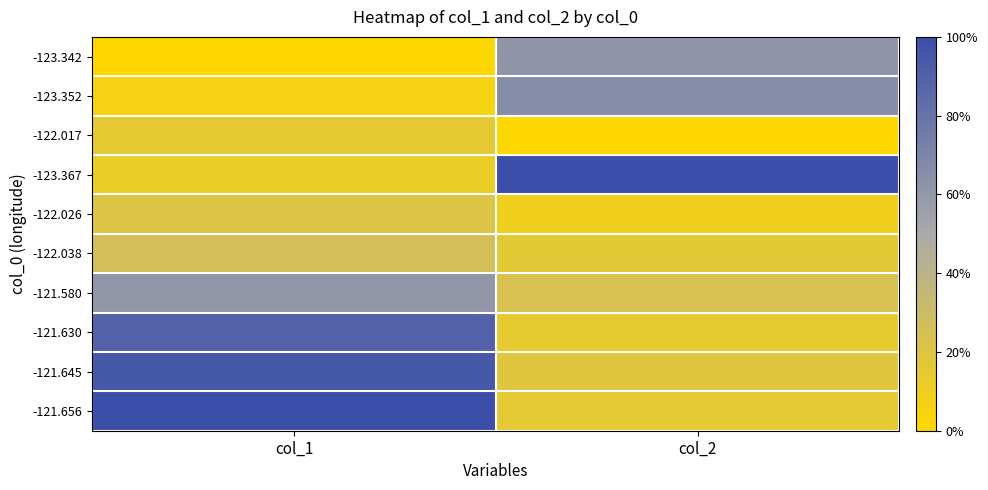

Reading left to right, what are all the values shown in this chart?

-123.342: col_1=0.0	col_2=0.6
-123.352: col_1=0.1	col_2=0.7
-122.017: col_1=0.1	col_2=0.0
-123.367: col_1=0.1	col_2=1.0
-122.026: col_1=0.2	col_2=0.1
-122.038: col_1=0.3	col_2=0.2
-121.580: col_1=0.6	col_2=0.2
-121.630: col_1=0.9	col_2=0.1
-121.645: col_1=0.9	col_2=0.2
-121.656: col_1=1.0	col_2=0.2